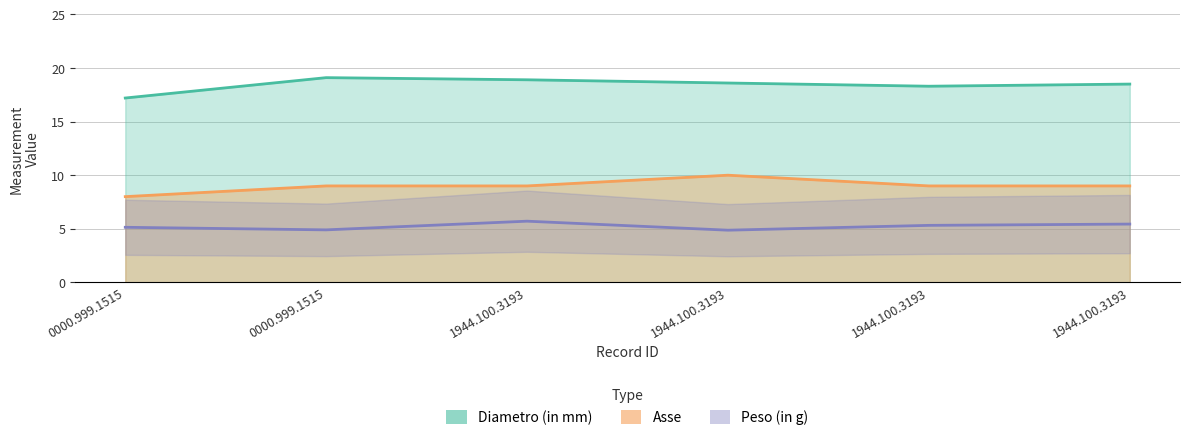

What is the average value of the Peso (in g) series?

5.2